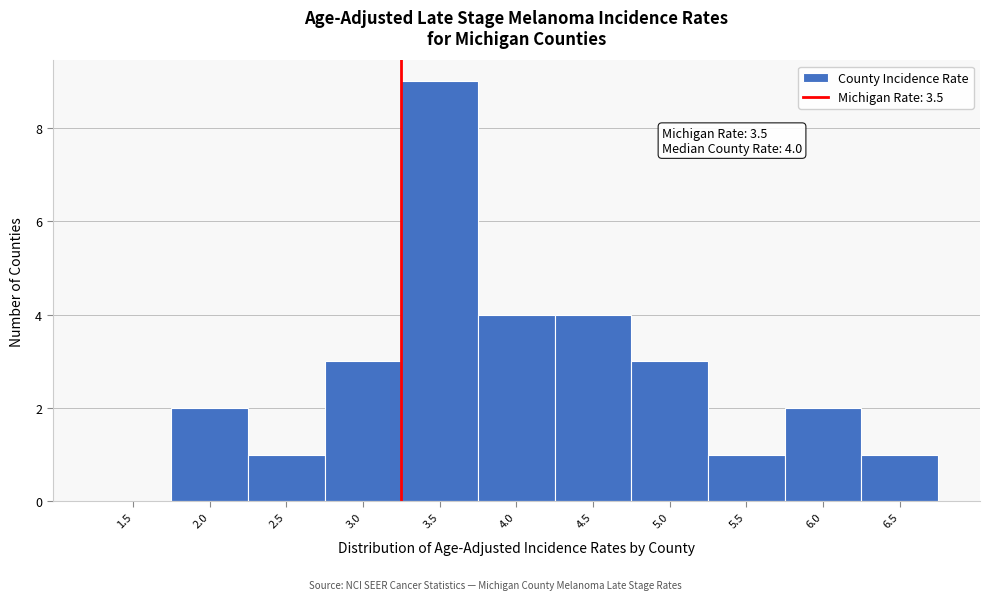

Reading left to right, list all the values displayed in this chart.

1.5=0	2.0=2	2.5=1	3.0=3	3.5=9	4.0=4	4.5=4	5.0=3	5.5=1	6.0=2	6.5=1